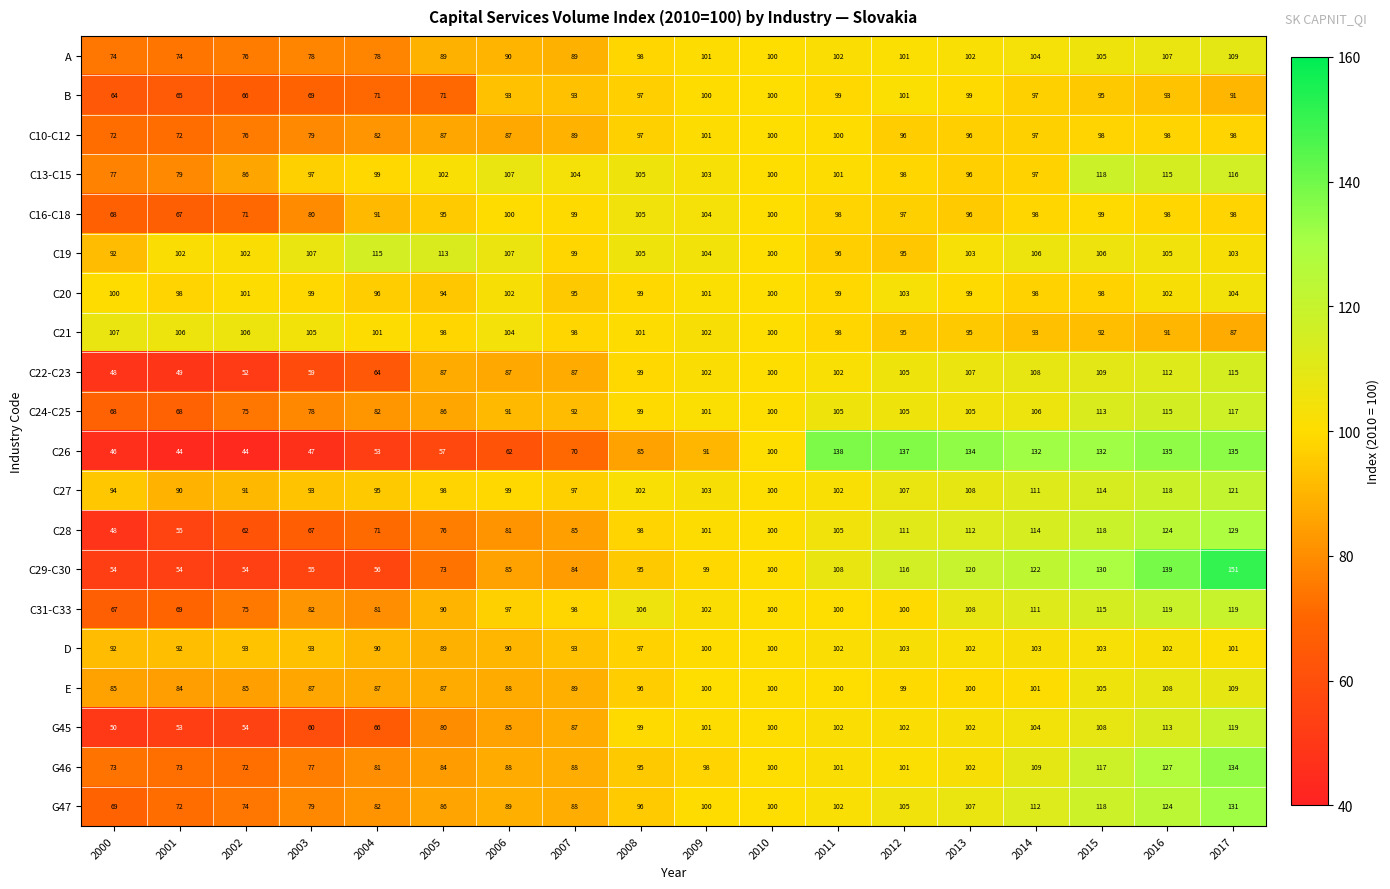

What is the minimum value for C10-C12?

72